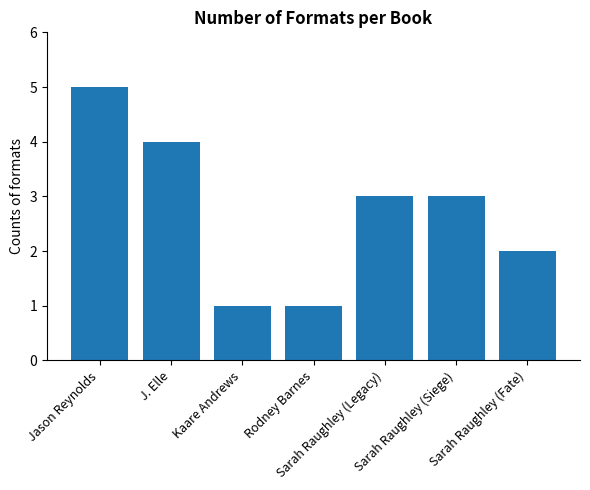

Which label corresponds to the largest value in the chart?

Jason Reynolds